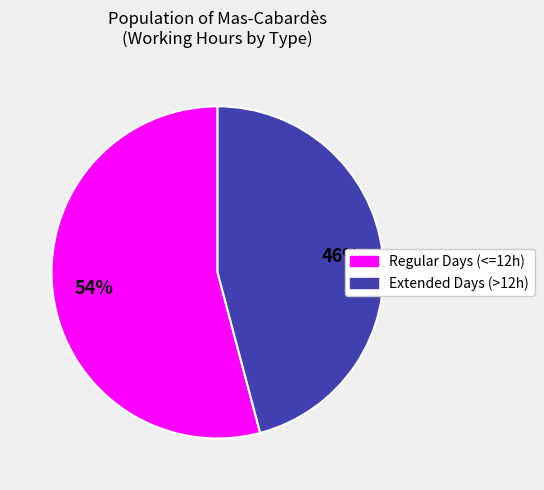

Is there a majority slice in this chart?

Yes